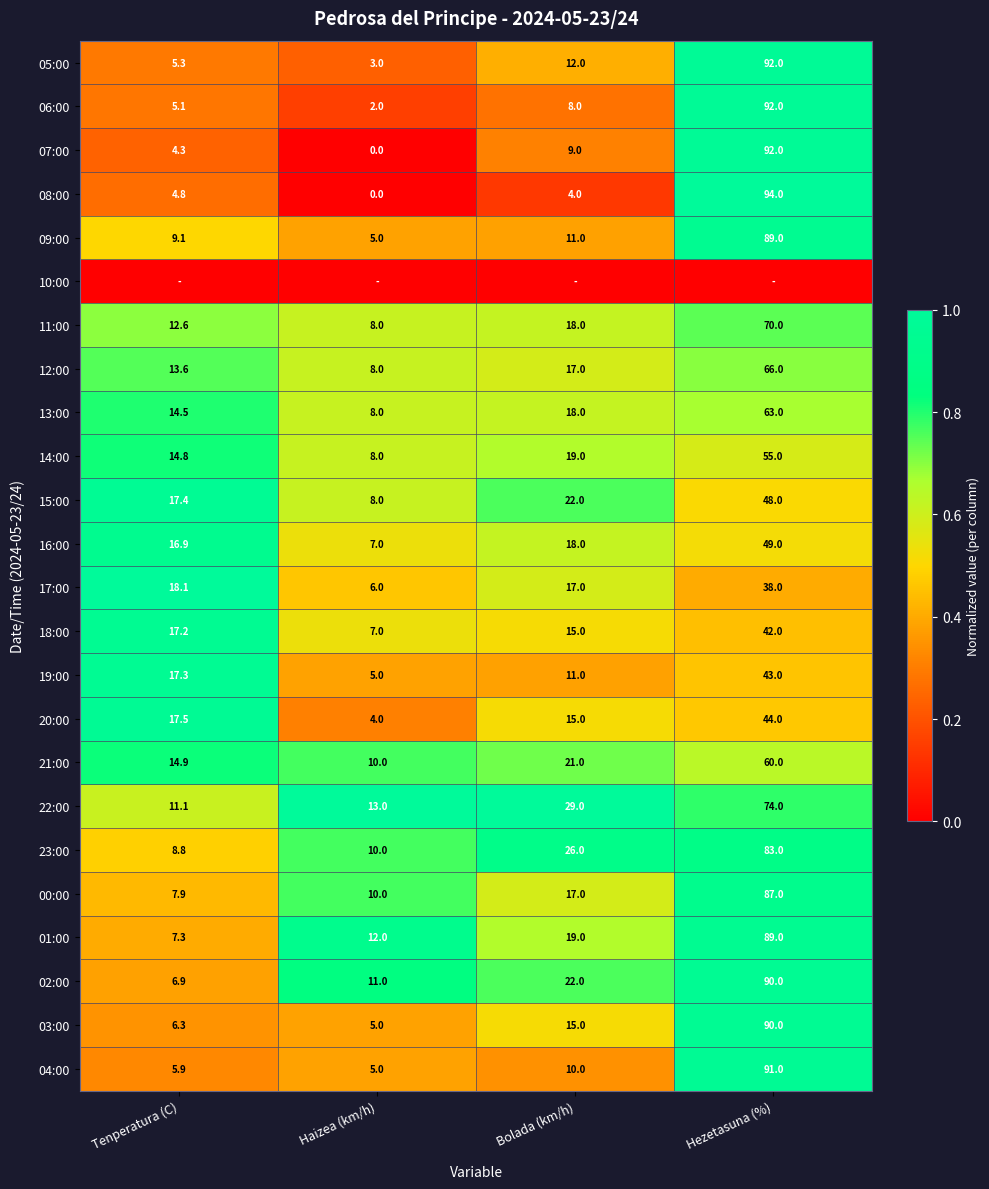

Is it true that 14:00 equals 0.1 at Bolada (km/h)?

False